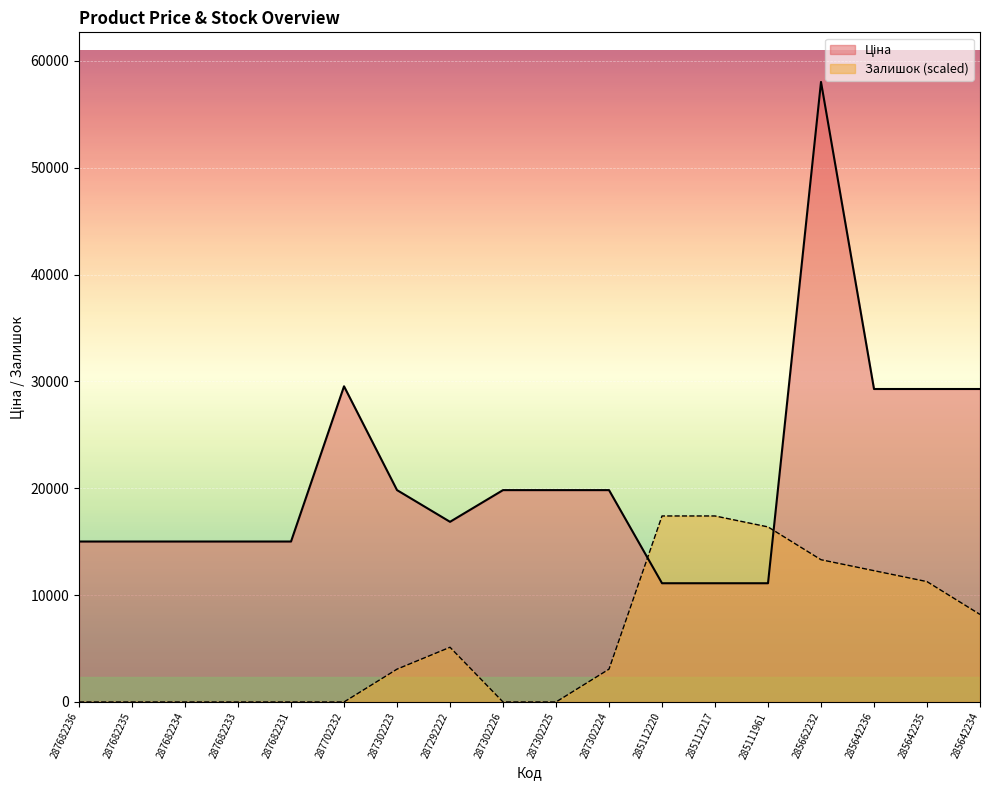

Reading left to right, list all the values displayed in this chart.

Ціна: 287682236=15019.2	287682235=15019.2	287682234=15019.2	287682233=15019.2	287682231=15019.2	287702232=29548.9	287302223=19831.1	287292222=16863.2	287302226=19831.1	287302225=19831.1	287302224=19831.1	285112220=11113.6	285112217=11113.6	285111961=11113.6	285662232=58037.0	285642236=29294.9	285642235=29294.9	285642234=29294.9
Залишок: 287682236=0.0	287682235=0.0	287682234=0.0	287682233=0.0	287682231=0.0	287702232=0.0	287302223=3072.5	287292222=5120.9	287302226=0.0	287302225=0.0	287302224=3072.5	285112220=17411.1	285112217=17411.1	285111961=16386.9	285662232=13314.4	285642236=12290.2	285642235=11266.0	285642234=8193.5